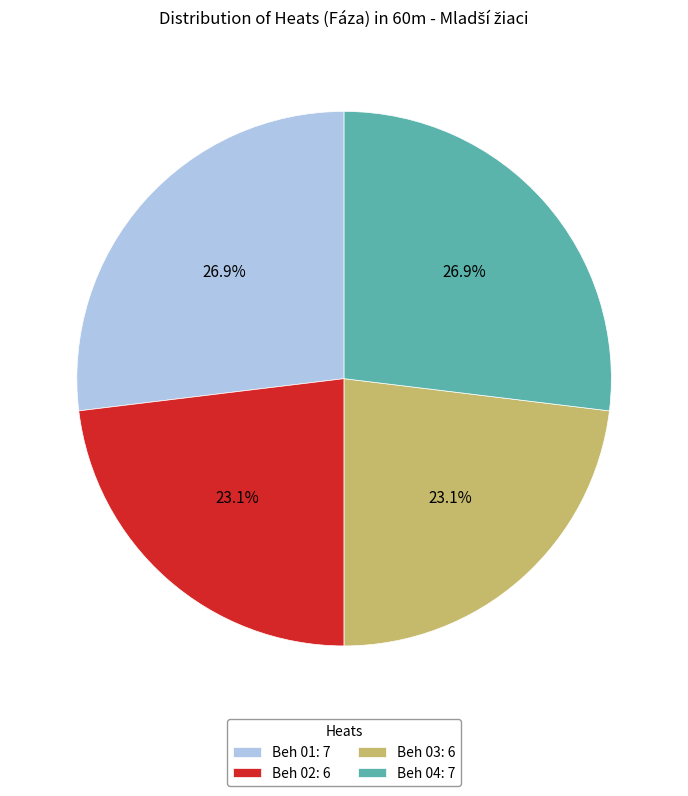

What percentage do Beh 03: 6 and Beh 02: 6 together represent?

46.2%